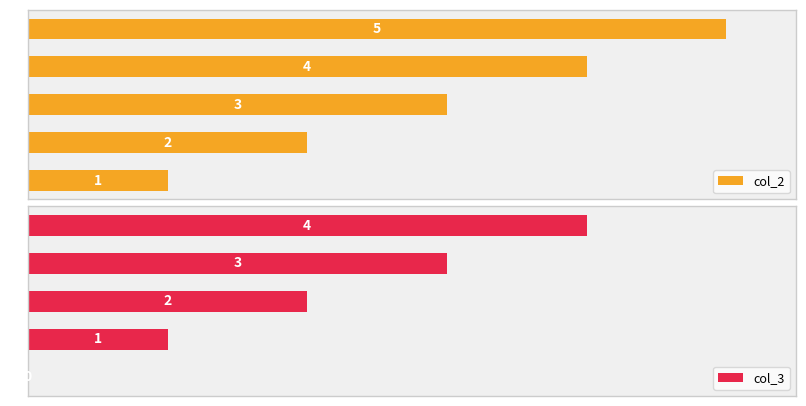

Reading left to right, what are all the values shown in this chart?

col_2: 1	2	3	4	5
col_3: 0	1	2	3	4